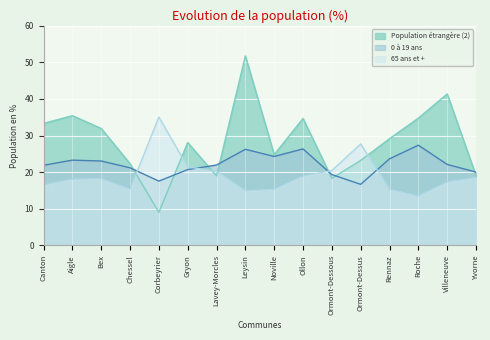

At which category does the chart reach its minimum across all series?

Corbeyrier